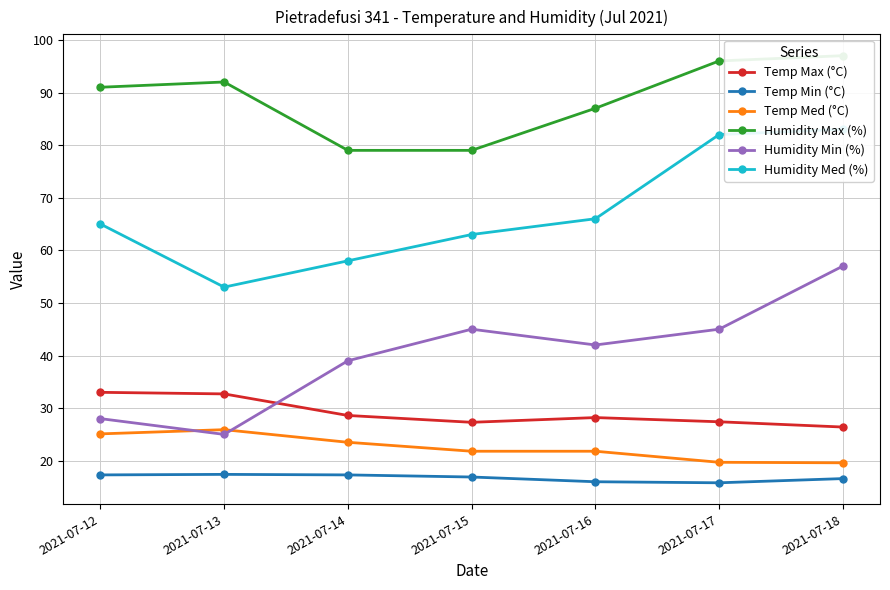

In Temp Max (°C), how many points are lower than both neighbors (excluding endpoints)?

1